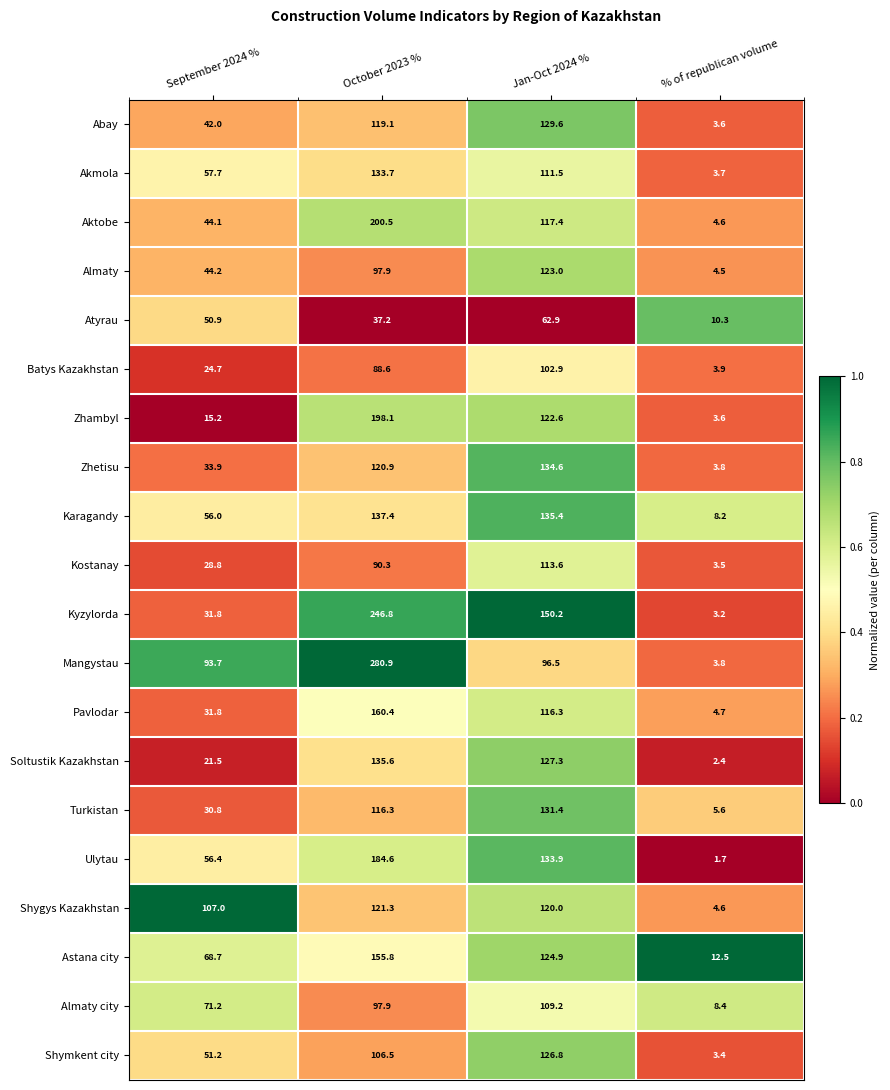

What is the difference between the Batys Kazakhstan values at % of republican volume and October 2023 %?

84.7